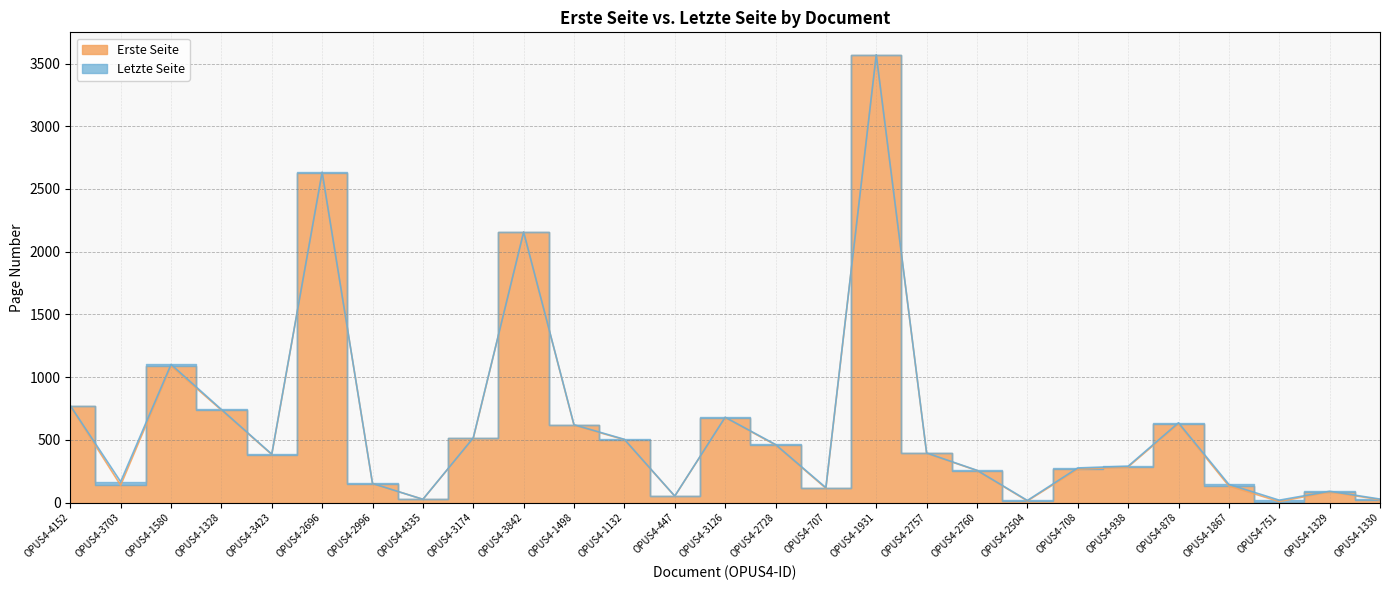

At OPUS4-2728, list the series in order from largest to smallest.

Letzte Seite, Erste Seite